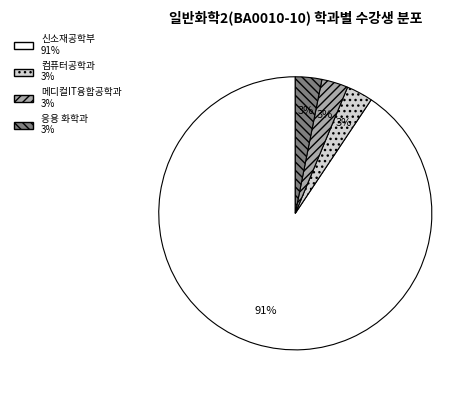

Combined, do 메디컬IT융합공학과 and 컴퓨터공학과 account for over 50%?

No